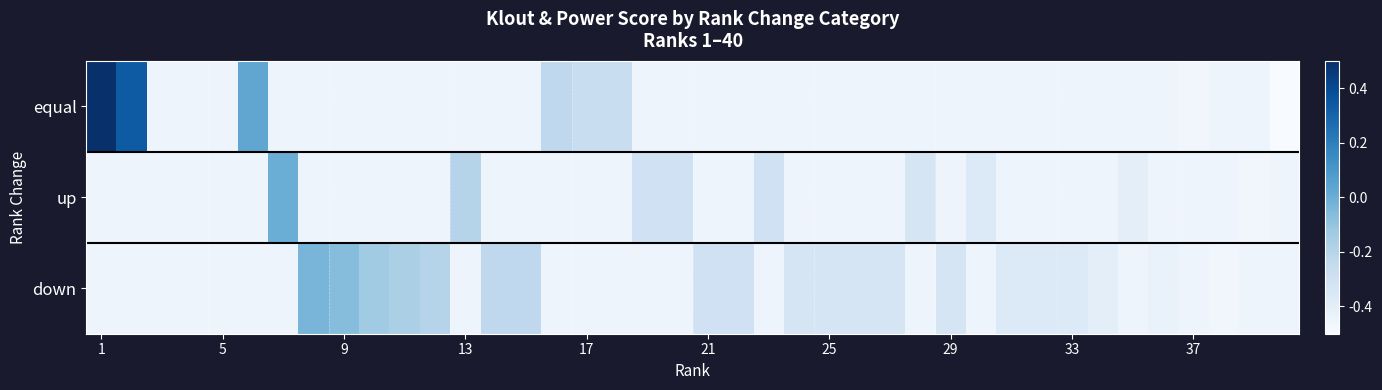

How many data points does each series have?

40